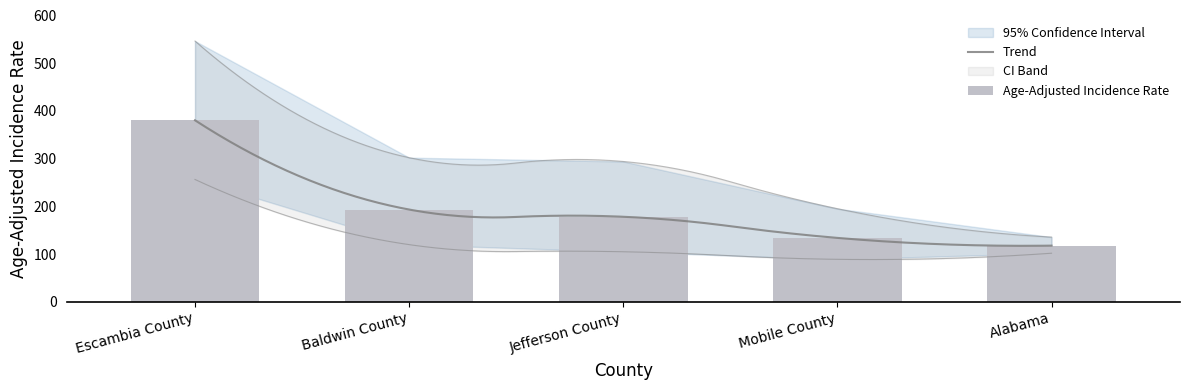

What is the label of the 1st bar from the left?

Escambia County